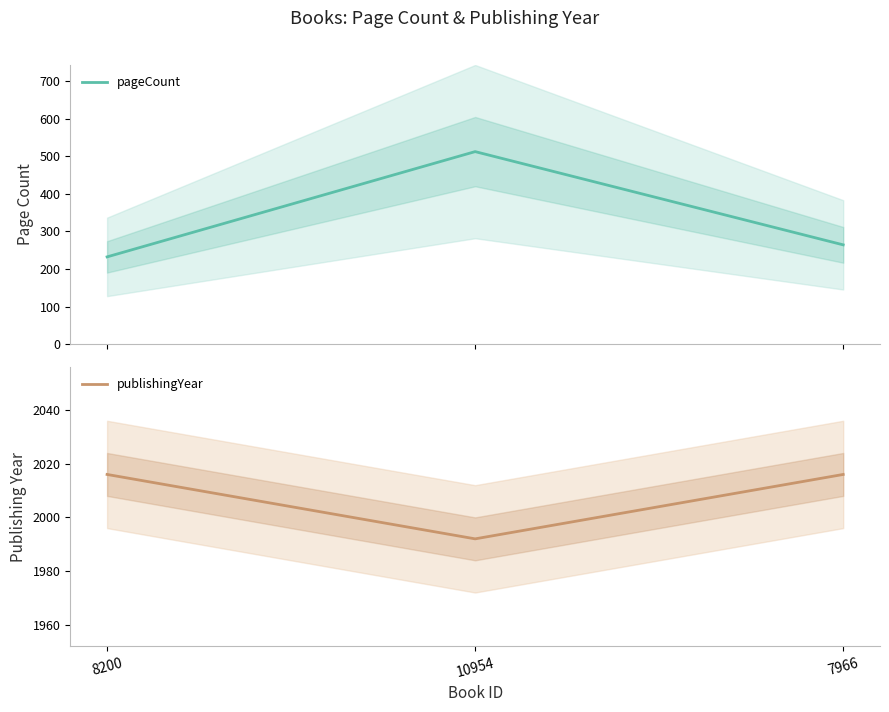

True or false: publishingYear has a value of 2016 at 8200.

True